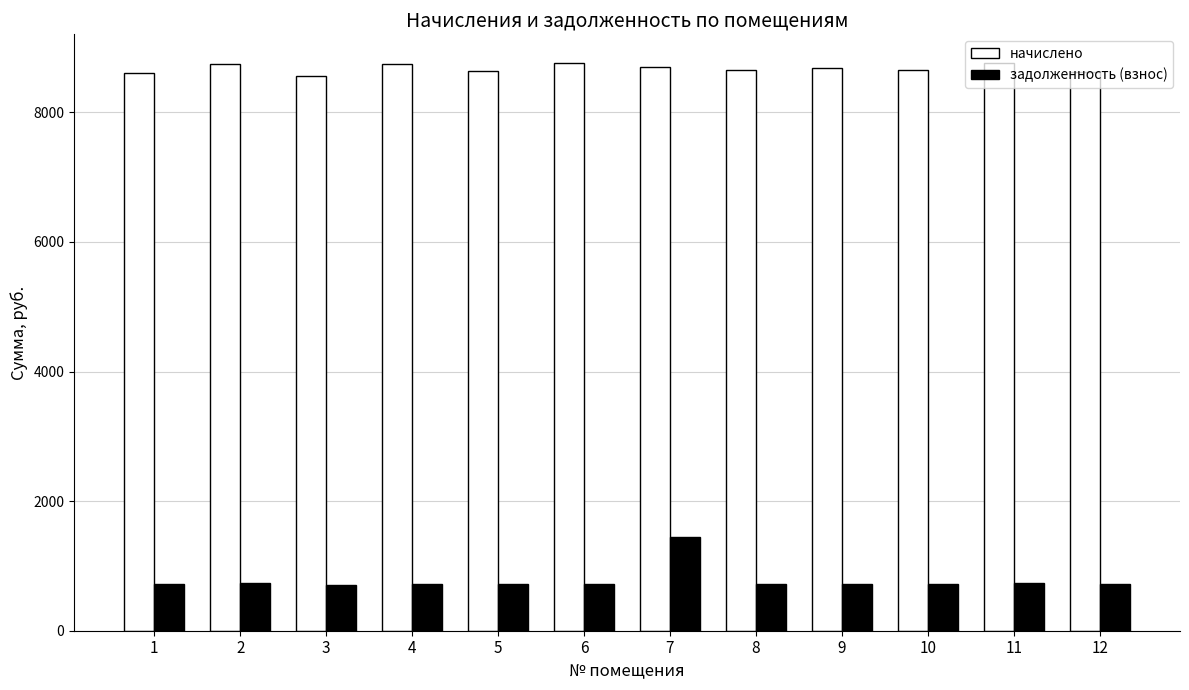

What is the difference between the maximum and minimum values in the задолженность (взнос) series?

737.3